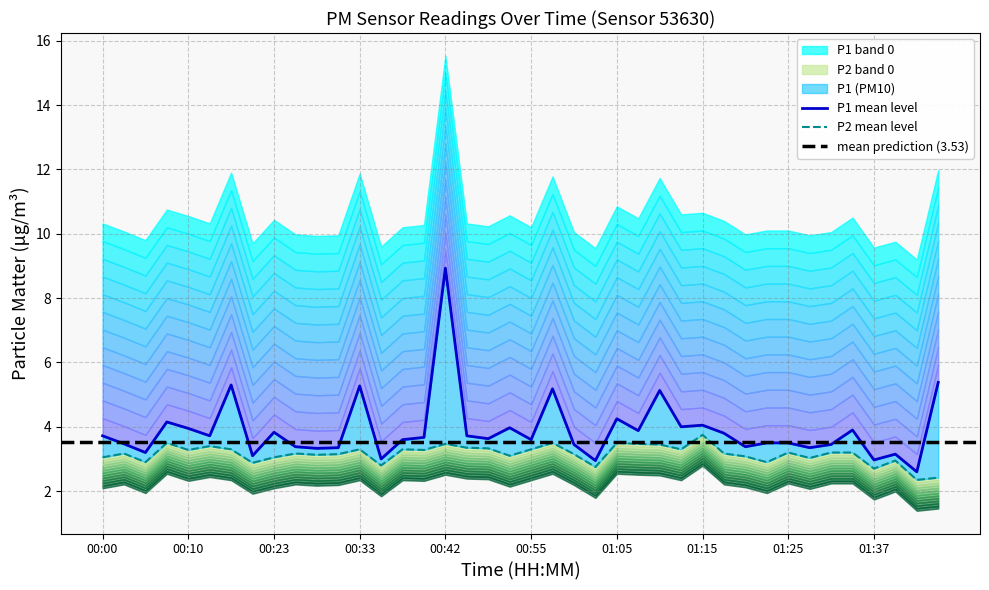

True or false: P1 and P2 intersect in this chart.

False